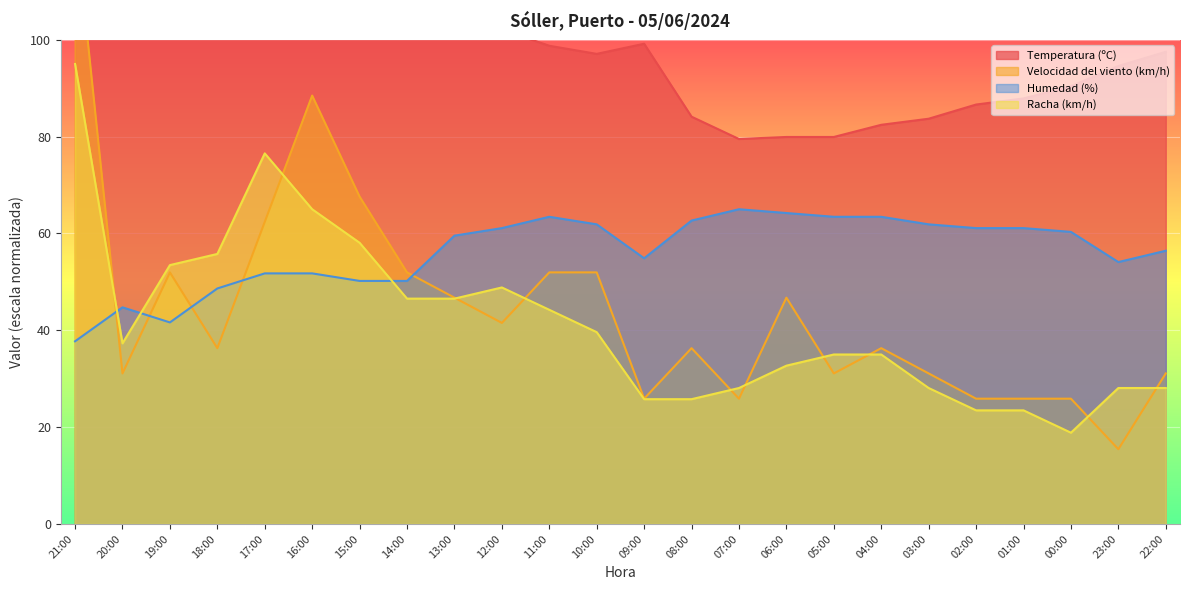

Rank the series at 06:00 from lowest to highest value.

Racha (km/h), Velocidad del viento (km/h), Humedad (%), Temperatura (ºC)